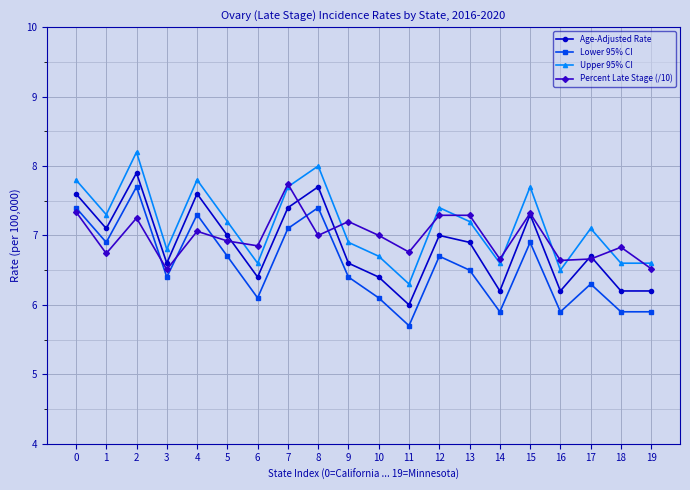

Count the number of data series in this chart.

4